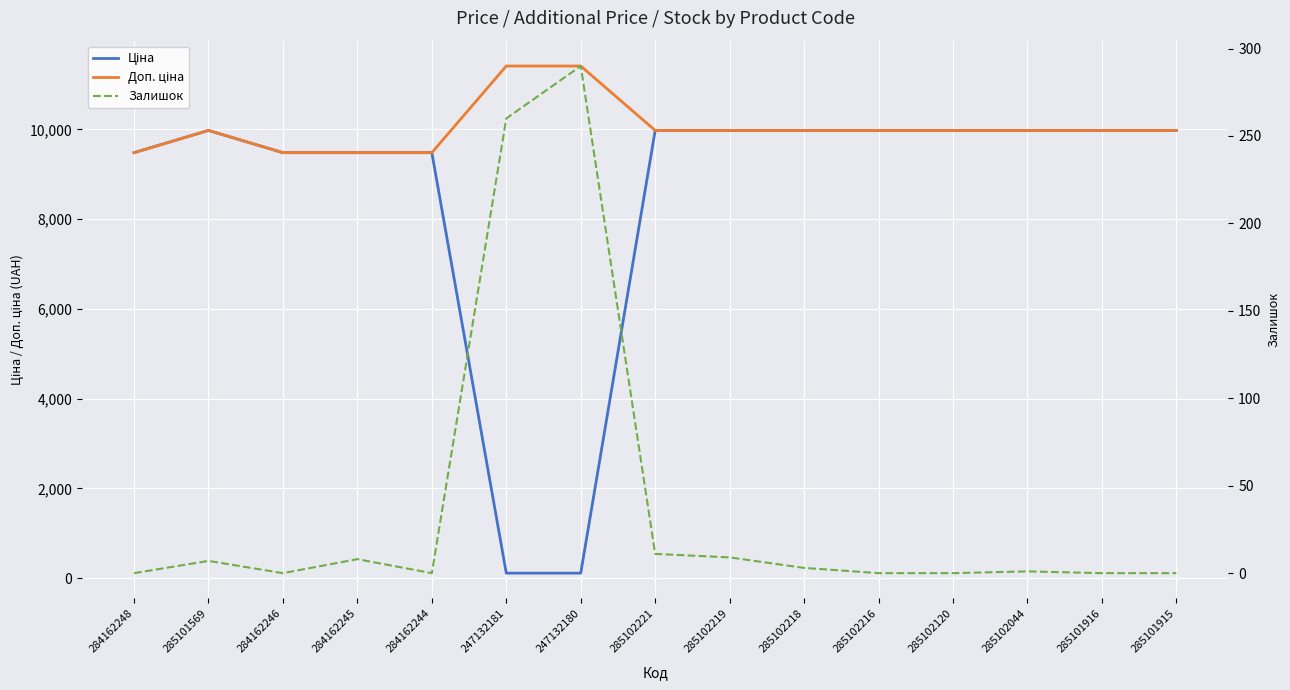

Is it true that Залишок equals -202.6 at 284162246?

False